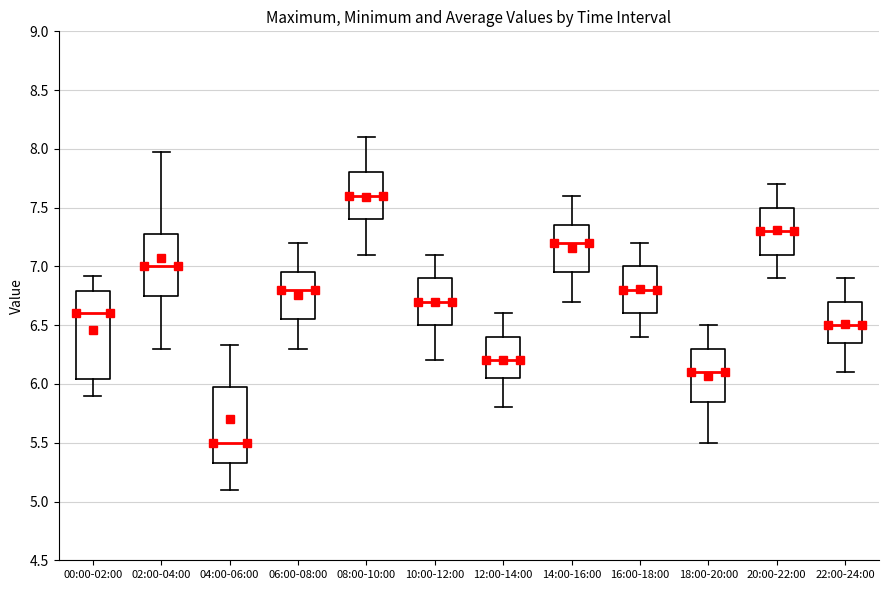

Reading left to right, transcribe this box plot: for each box, give where its median line is, the range the box spans, and where its two whiskers end, as read against the y-axis. The values are not printed on the chart, so give them approximately, as read against the axis.

00:00-02:00: median 6.60, box 6.05 to 6.80, whiskers 5.90 to 6.90
02:00-04:00: median 7.00, box 6.75 to 7.30, whiskers 6.30 to 7.95
04:00-06:00: median 5.50, box 5.35 to 6.00, whiskers 5.10 to 6.35
06:00-08:00: median 6.80, box 6.55 to 6.95, whiskers 6.30 to 7.20
08:00-10:00: median 7.60, box 7.40 to 7.80, whiskers 7.10 to 8.10
10:00-12:00: median 6.70, box 6.50 to 6.90, whiskers 6.20 to 7.10
12:00-14:00: median 6.20, box 6.05 to 6.40, whiskers 5.80 to 6.60
14:00-16:00: median 7.20, box 6.95 to 7.35, whiskers 6.70 to 7.60
16:00-18:00: median 6.80, box 6.60 to 7.00, whiskers 6.40 to 7.20
18:00-20:00: median 6.10, box 5.85 to 6.30, whiskers 5.50 to 6.50
20:00-22:00: median 7.30, box 7.10 to 7.50, whiskers 6.90 to 7.70
22:00-24:00: median 6.50, box 6.35 to 6.70, whiskers 6.10 to 6.90